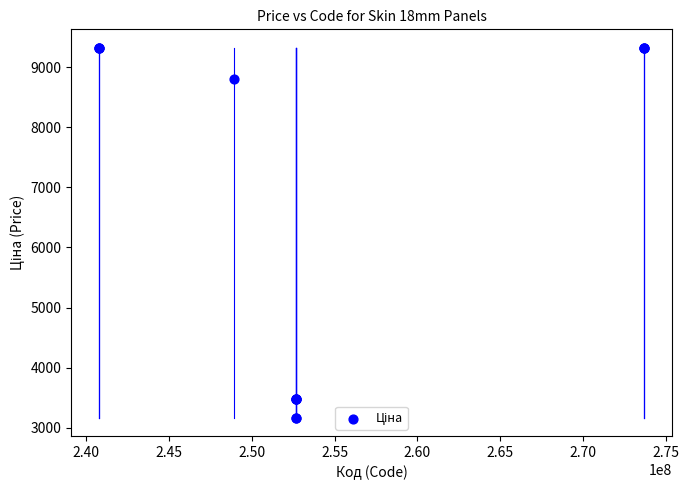

What Y value in the scatter plot is closest to 6245?

8797.6